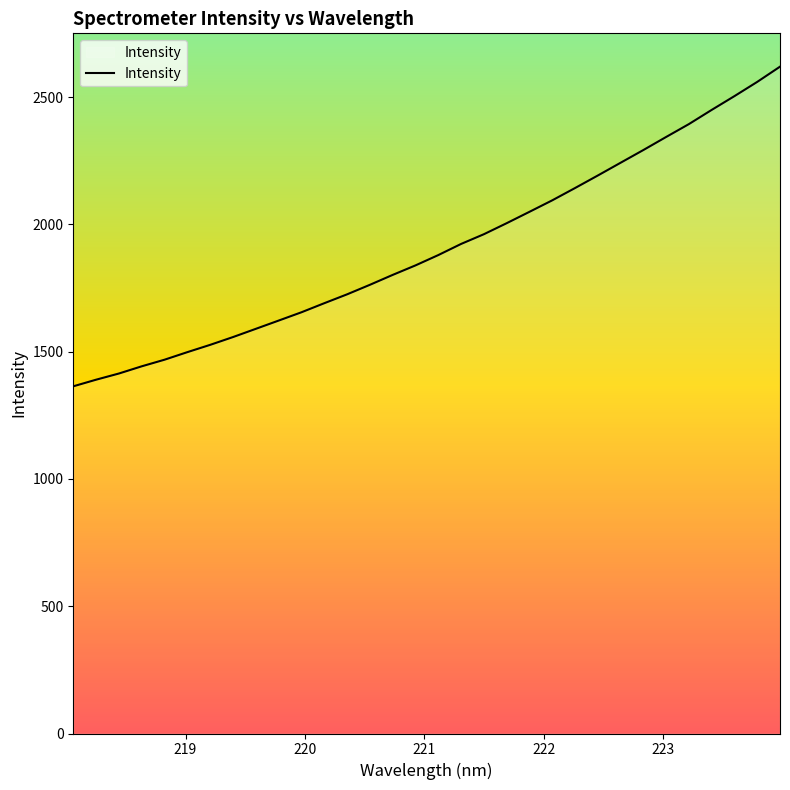

True or false: the data has more than 2 interior local peaks.

False